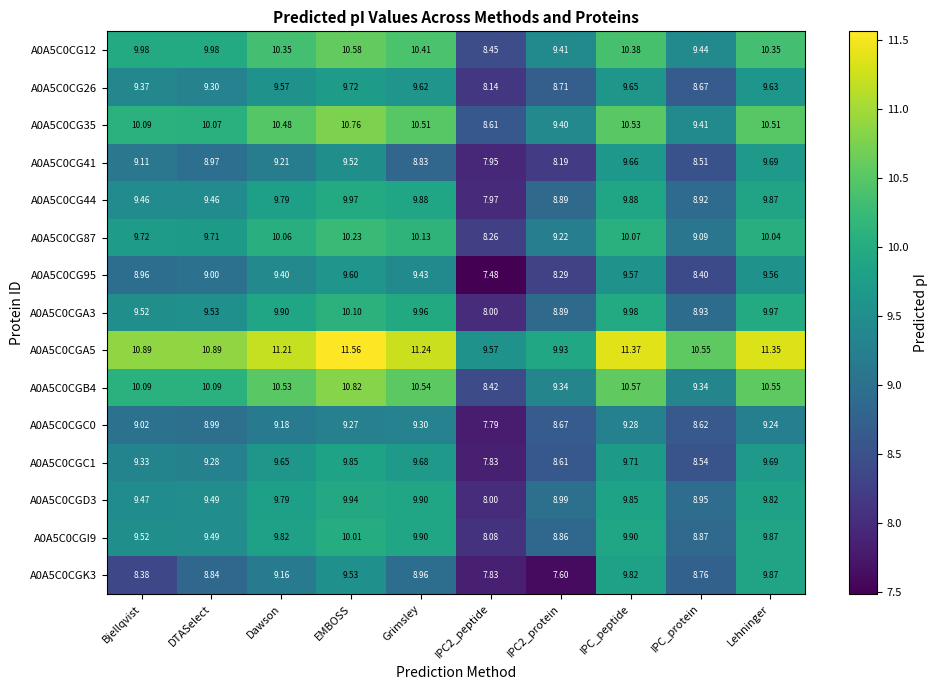

How many series are shown in this chart?

15